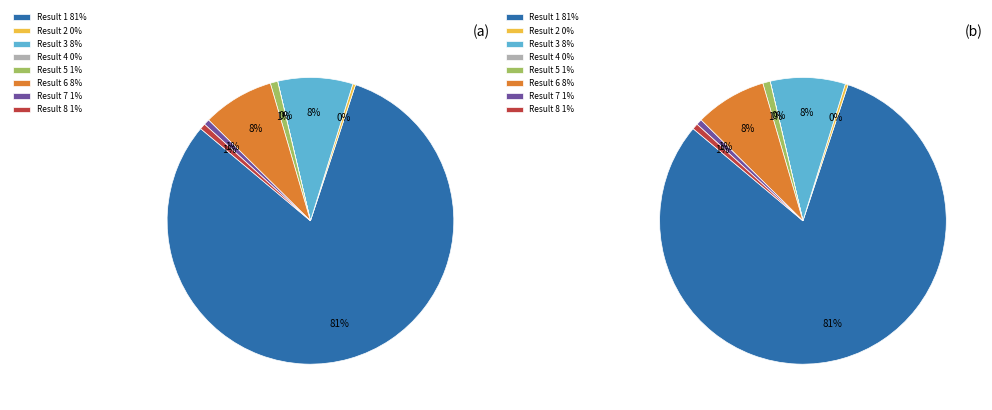

What percentage do Result 7
(13) and Result 5
(Beauty and the Serpent) together represent?

1.5%